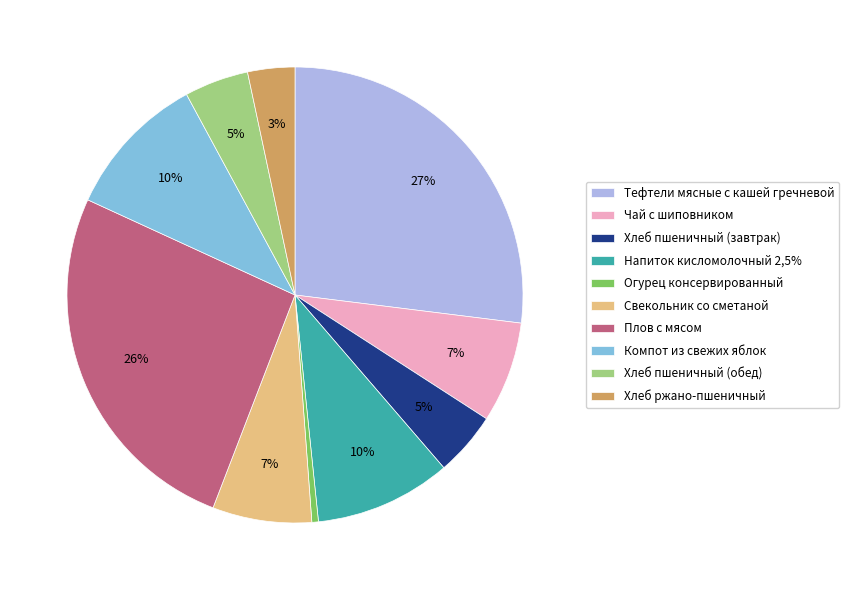

Which has a higher value, Напиток кисломолочный 2,5% or Плов с мясом?

Плов с мясом